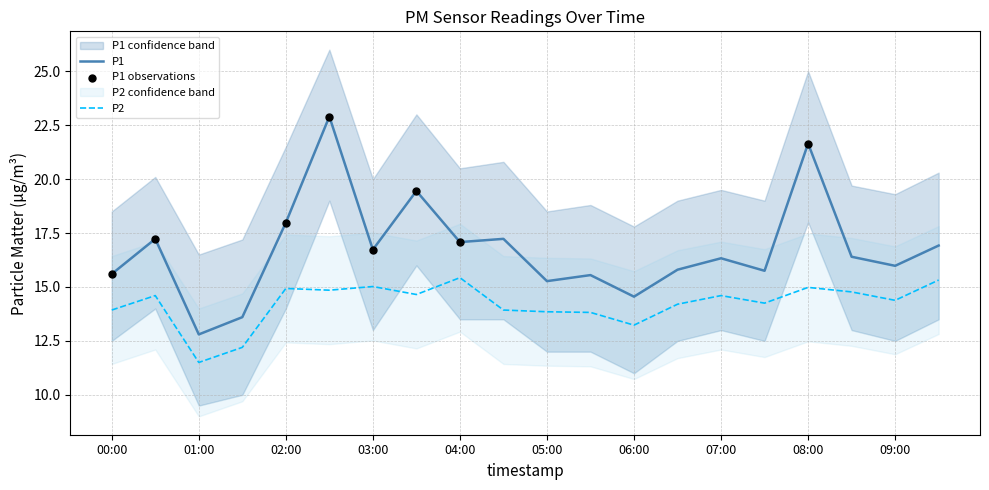

Which series has the widest spread of Y values?

P1